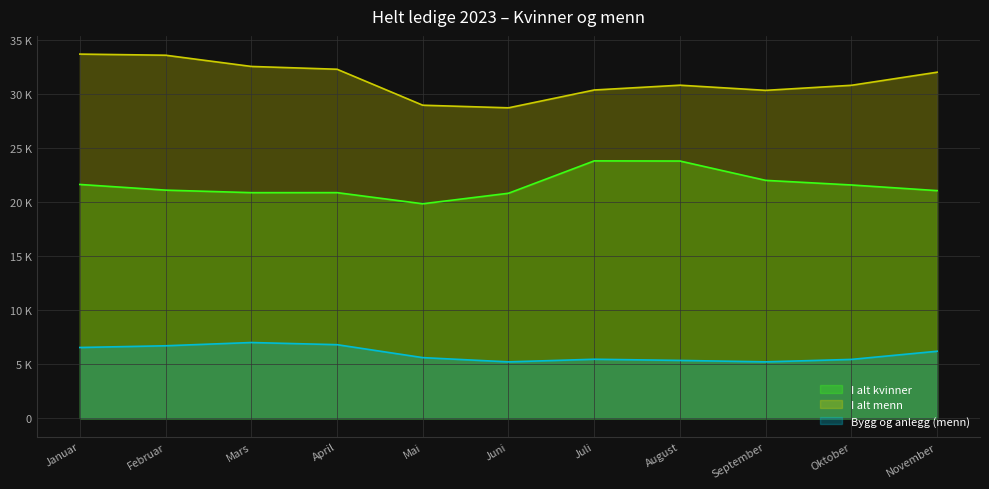

How many distinct data groups are displayed?

3